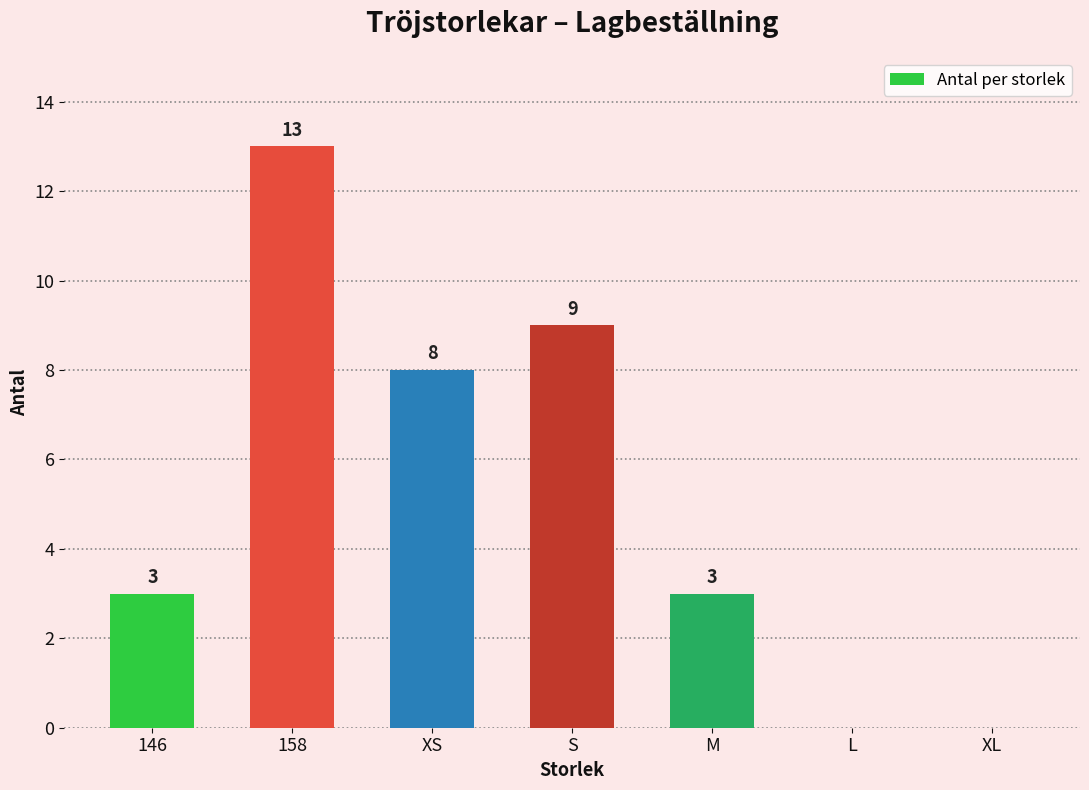

At which category does the chart reach its peak across all series?

158